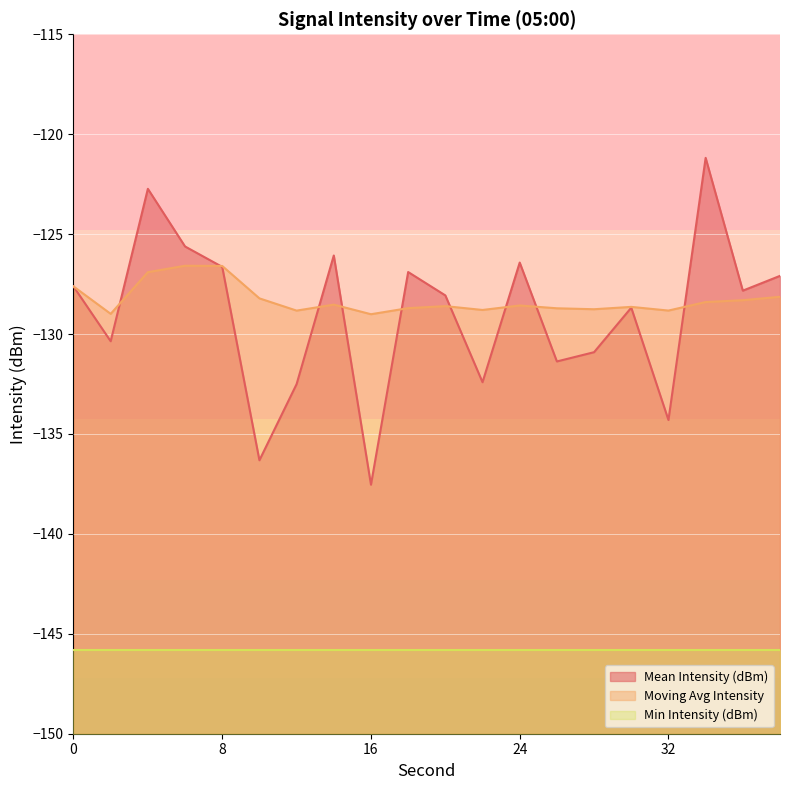

What is the minimum value for Mean Intensity (dBm)?

-137.5